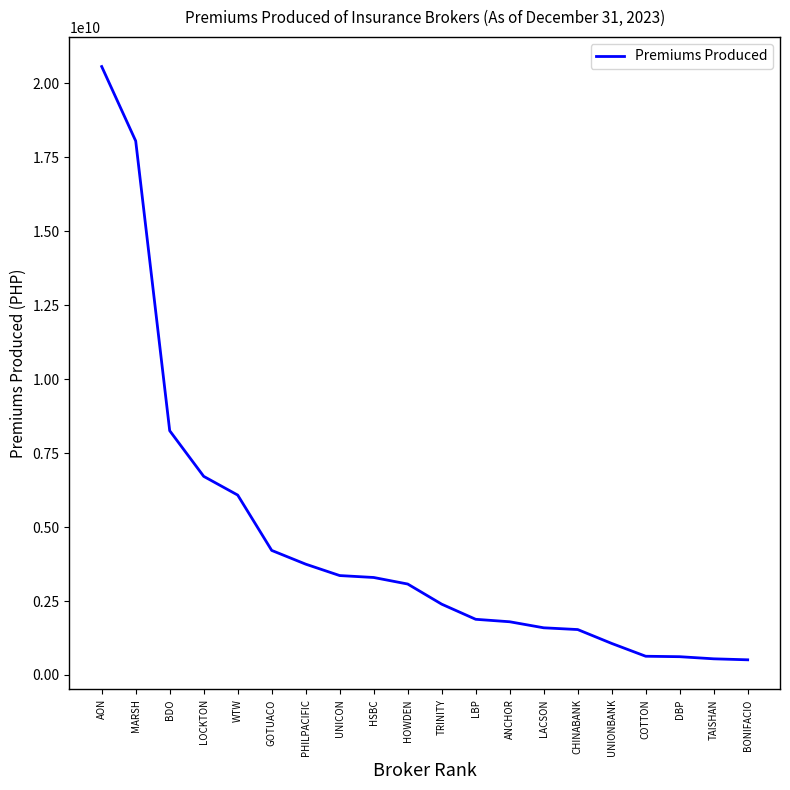

What is the difference between the maximum and minimum values?

20046393292.8